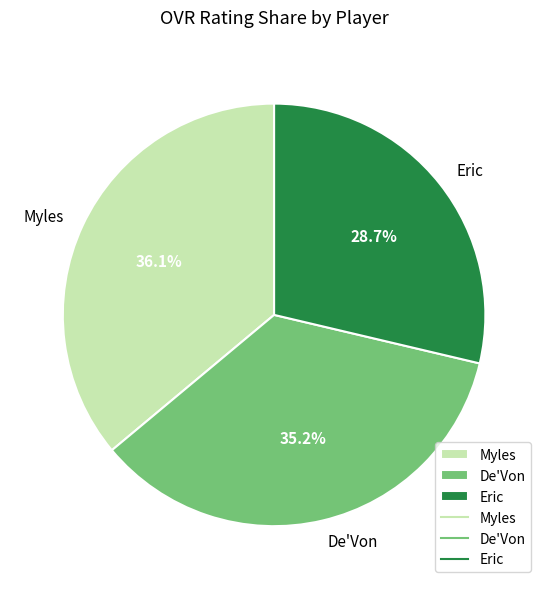

Which slice is the smallest?

Eric